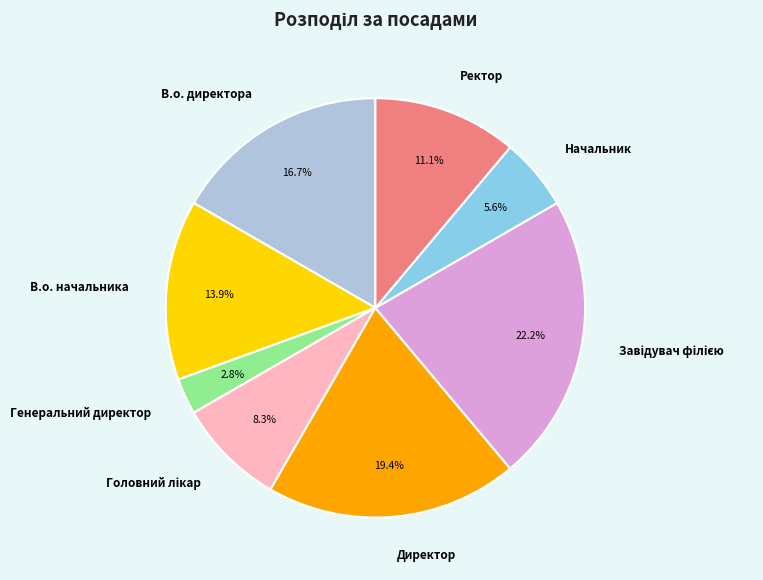

Which slice is the smallest?

Генеральний директор